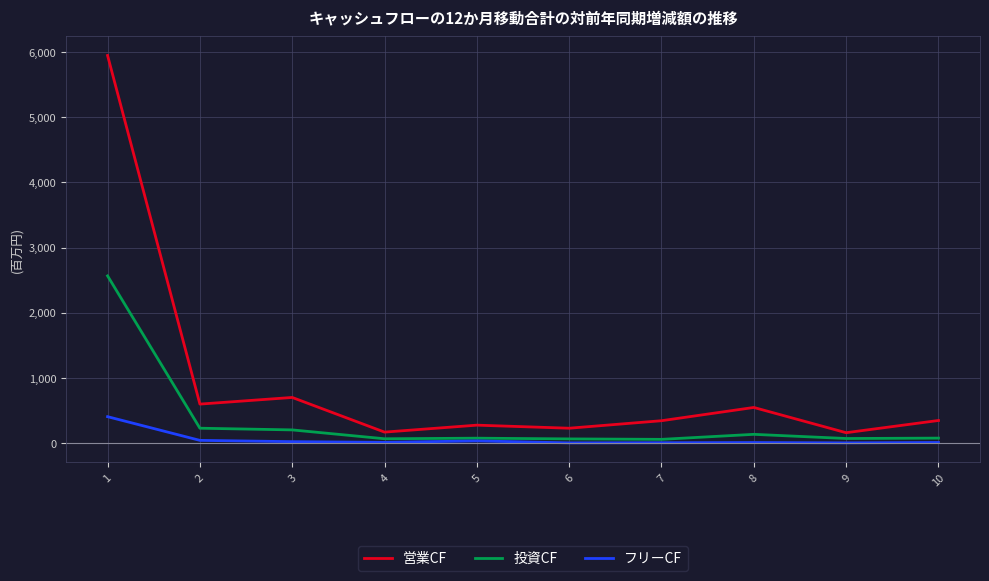

Which series has the largest total across all categories?

営業CF